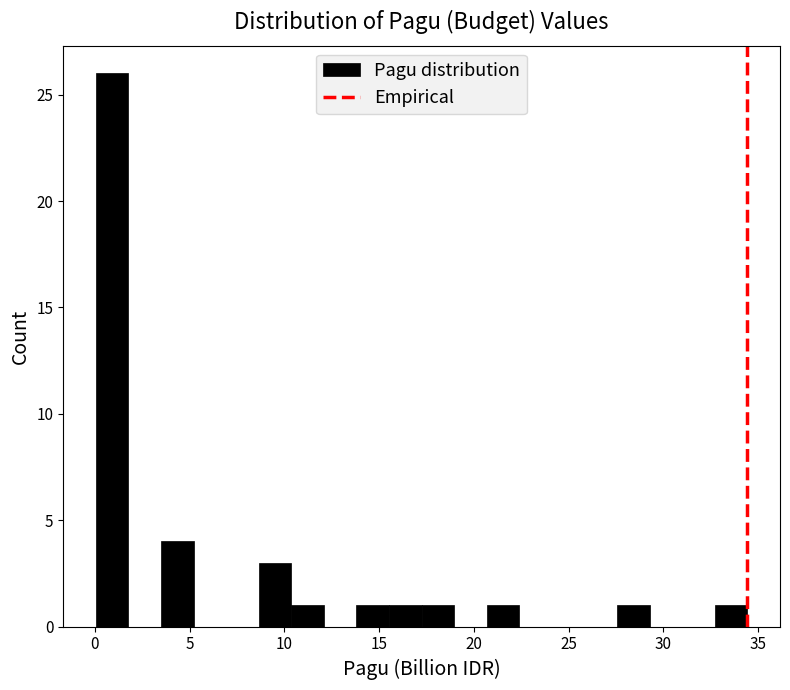

Read against the x-axis, roughly where is the centre of the tallest bar?

1.0